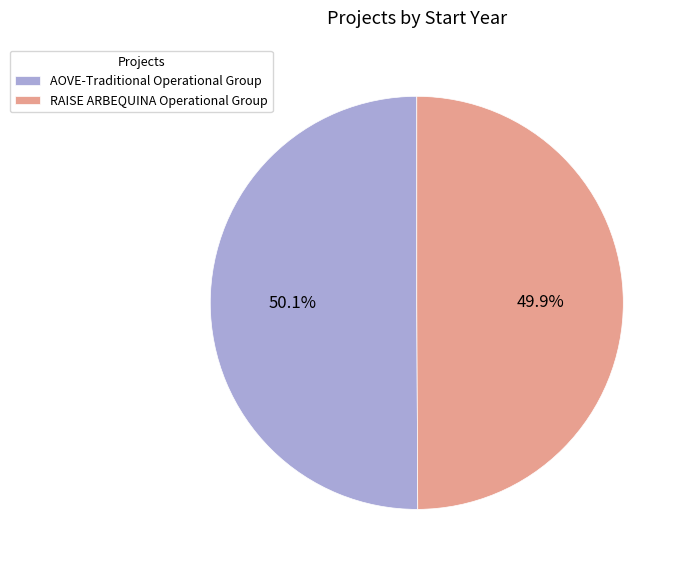

Is there any slice that represents more than half of the pie?

Yes